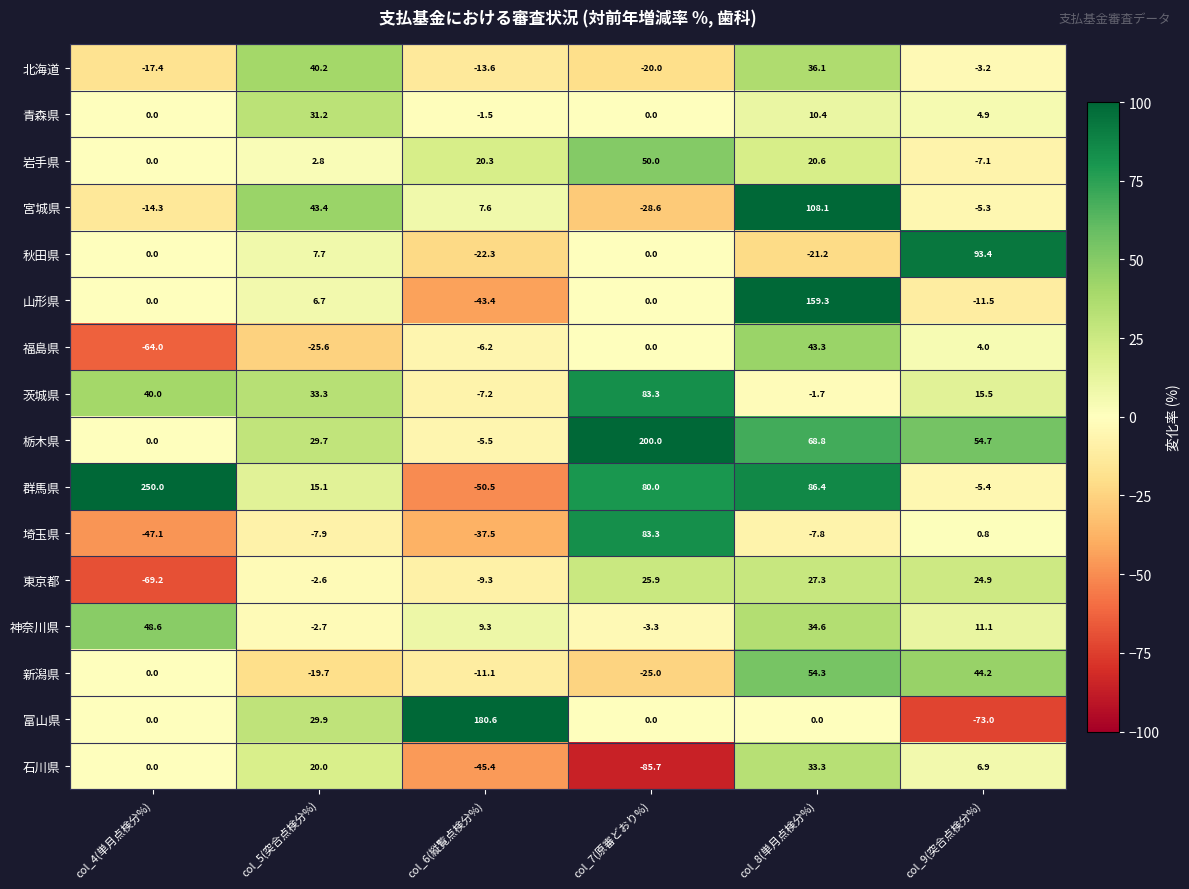

What is the difference between the maximum and minimum values in the 青森県 series?

32.7